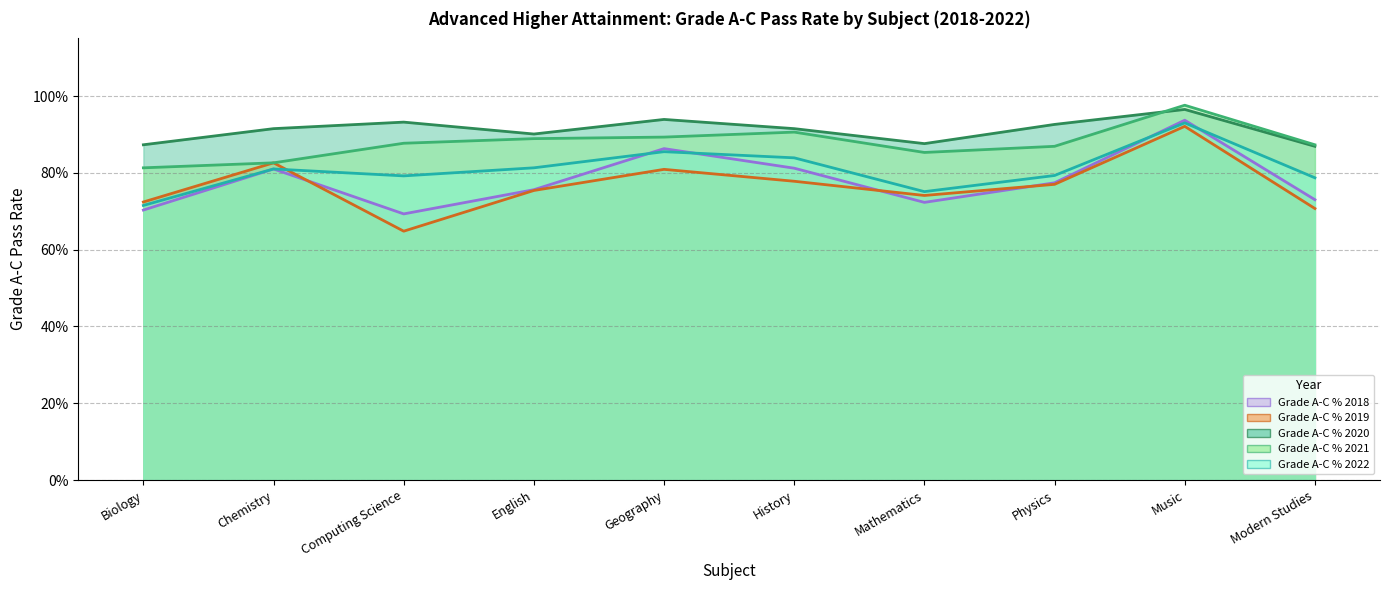

What are all the series names shown in the legend?

Grade A-C % 2022, Grade A-C % 2021, Grade A-C % 2020, Grade A-C % 2019, Grade A-C % 2018